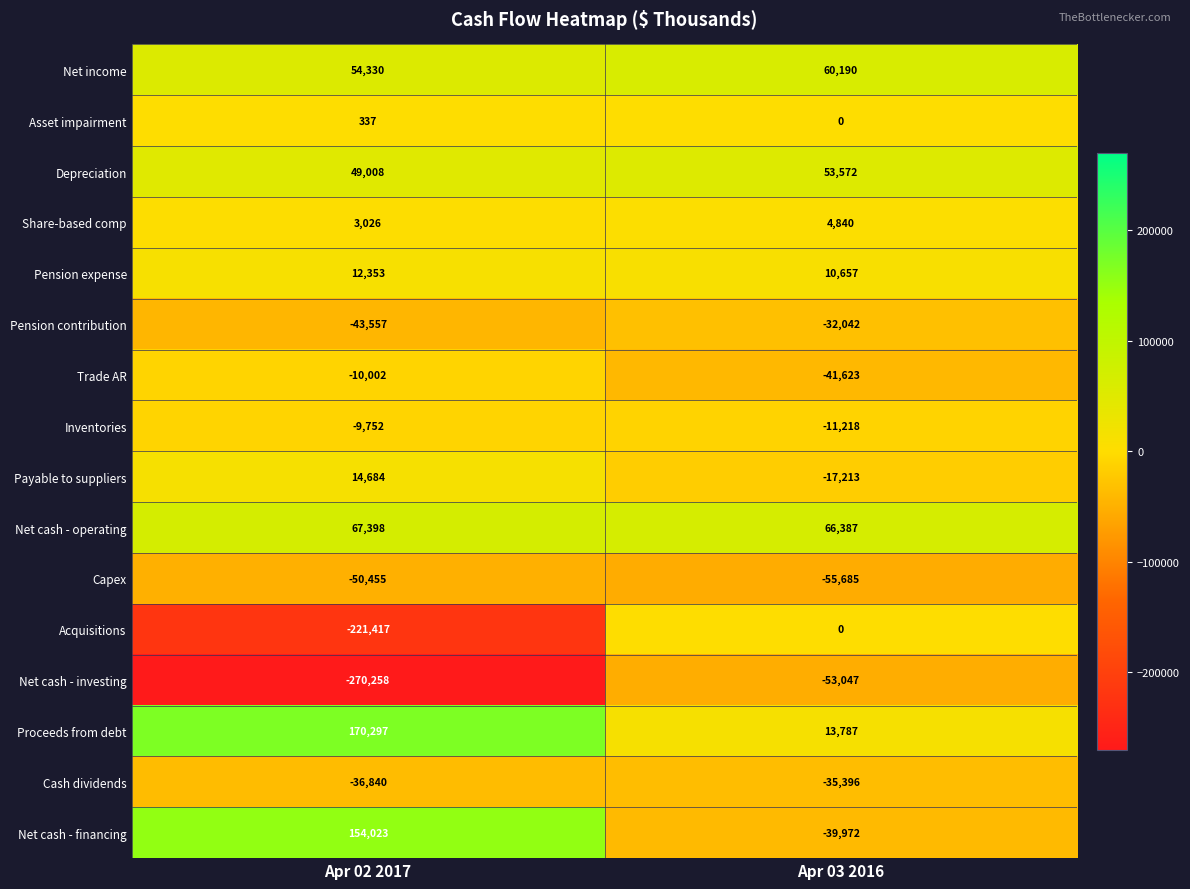

What is the total value across all series at Apr 03 2016?

-76763